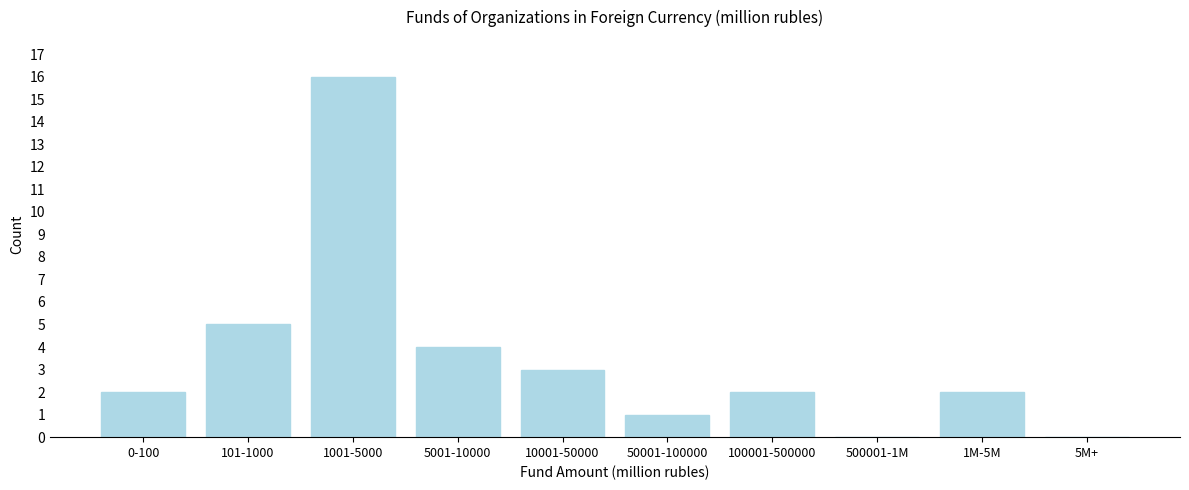

Reading left to right, transcribe all the data shown in this chart.

0-100=2	101-1000=5	1001-5000=16	5001-10000=4	10001-50000=3	50001-100000=1	100001-500000=2	500001-1M=0	1M-5M=2	5M+=0